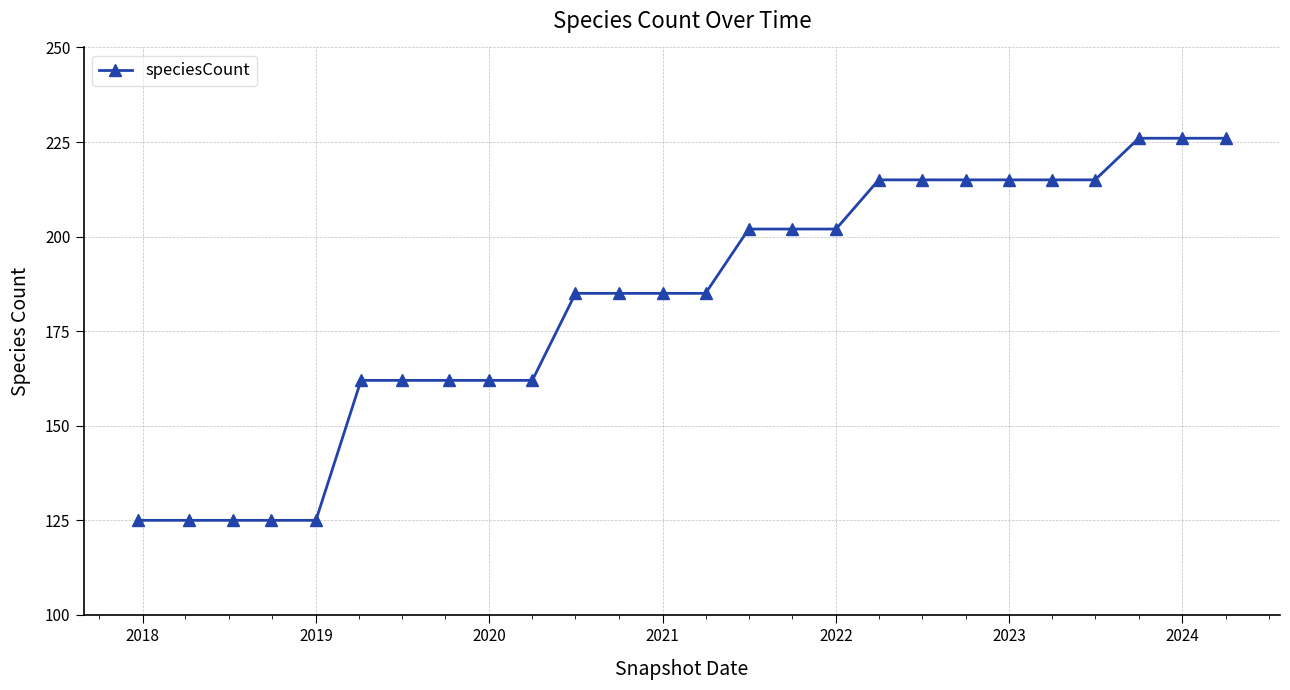

What is the value of the 26th point from the left?

226